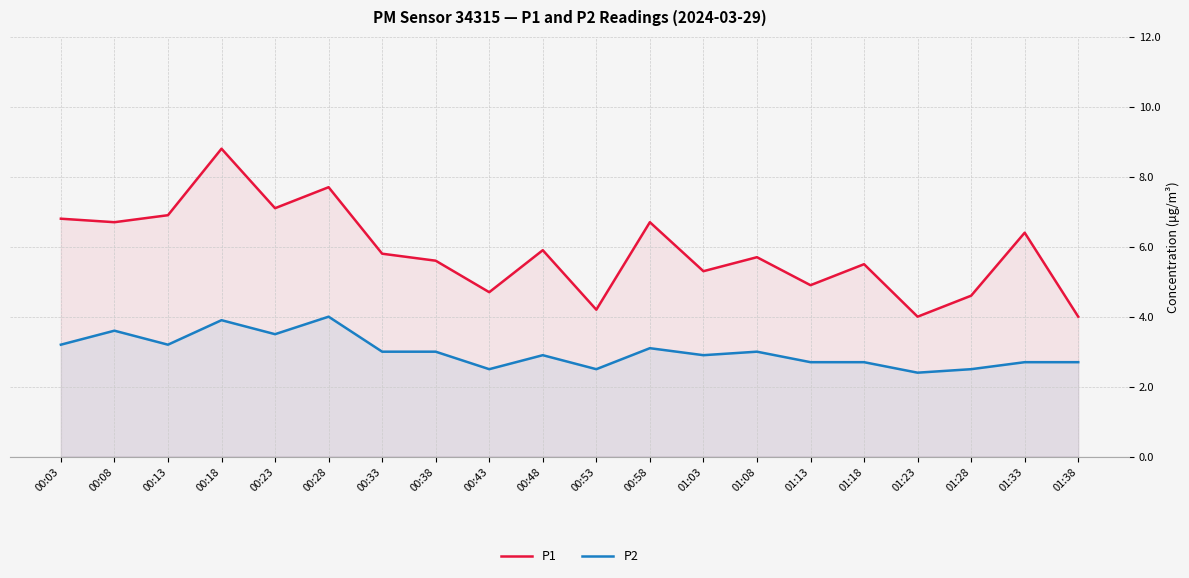

Which series has the largest range (max minus min)?

P1